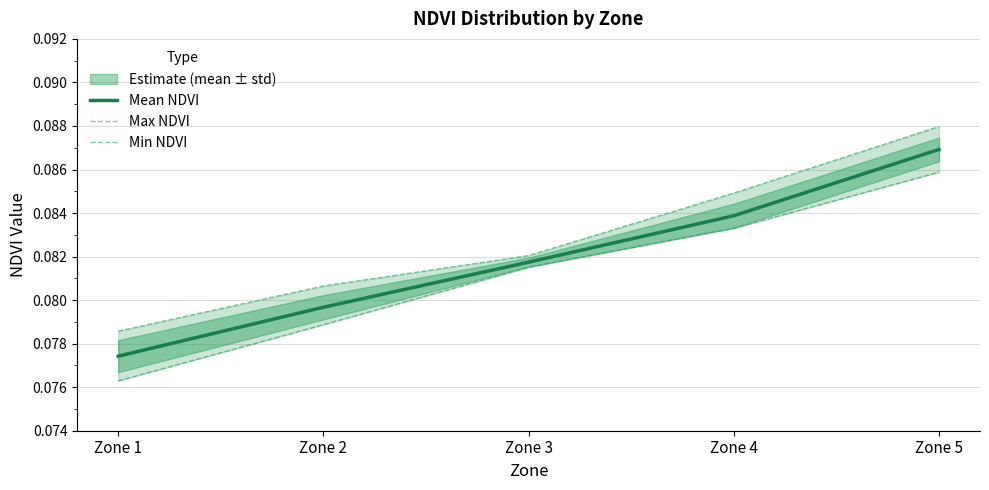

What is the value of the Min NDVI point at the 3rd from the left?

0.1